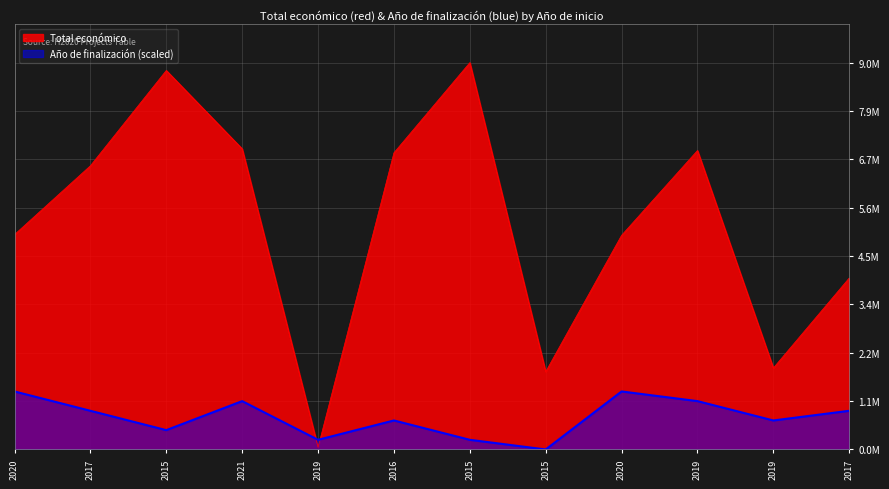

Reading right to left, list all the values displayed in this chart.

Total económico: 2017=3989643.0	2019=1895856.0	2019=6955758.0	2020=4983169.0	2015=1809586.0	2015=8999757.0	2016=6903000.0	2019=50000.0	2021=6994698.0	2015=8817637.0	2017=6600746.0	2020=4999972.0
Año de finalización: 2017=899975.7	2019=674981.8	2019=1124969.6	2020=1349963.6	2015=0.0	2015=224993.9	2016=674981.8	2019=224993.9	2021=1124969.6	2015=449987.8	2017=899975.7	2020=1349963.6